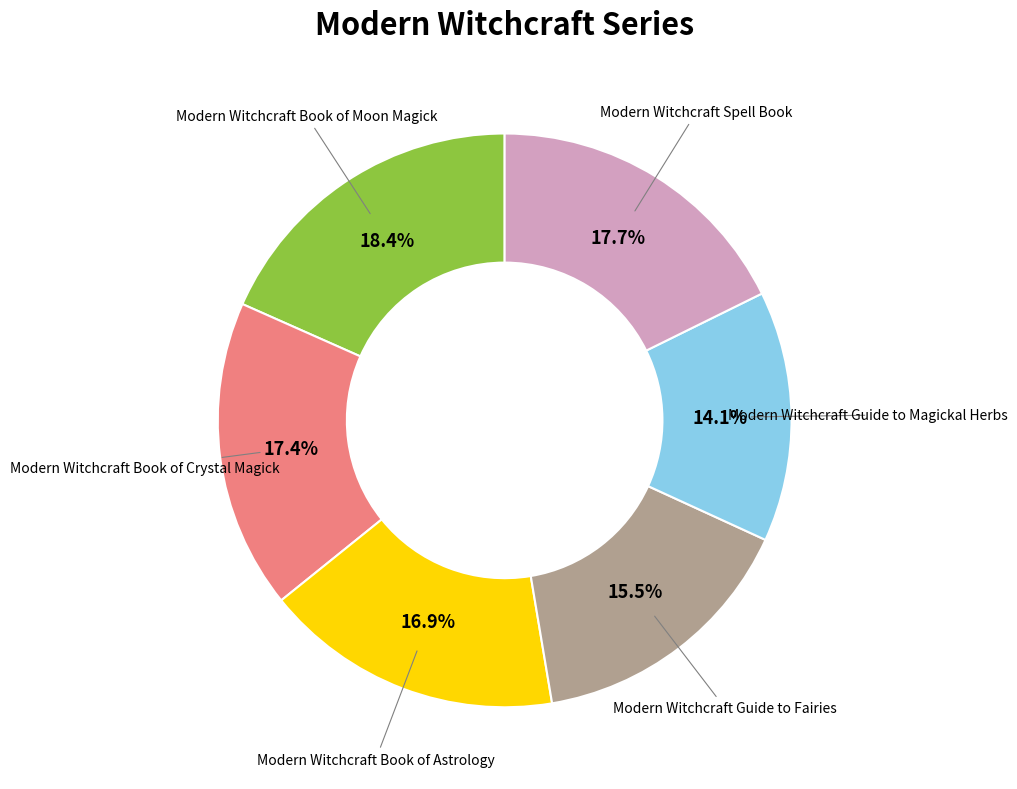

Does Modern Witchcraft Book of Moon Magick represent more than half of the total?

No